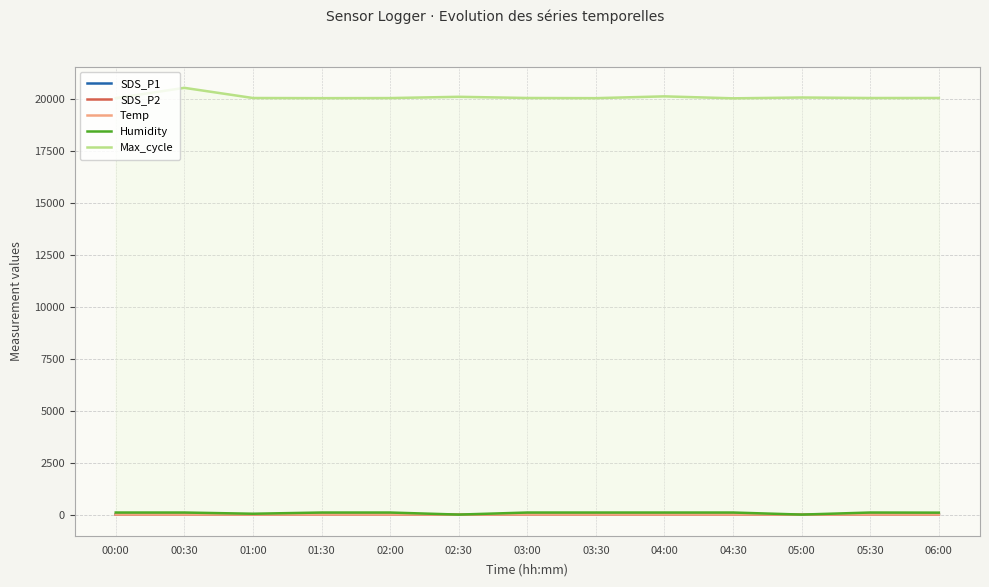

What is the sum of the SDS_P1 values at 06:00 and 00:30?

1.2